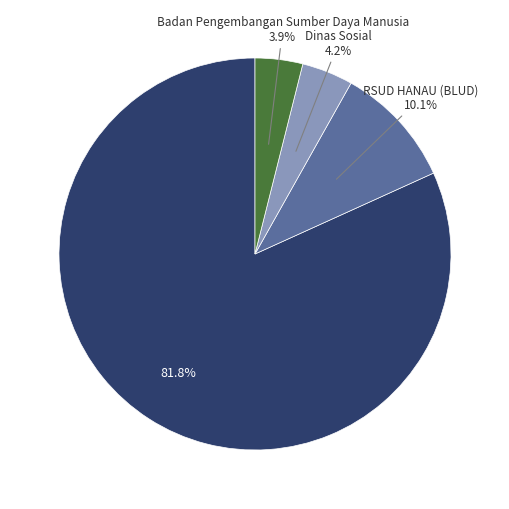

Does any single category account for the majority?

Yes